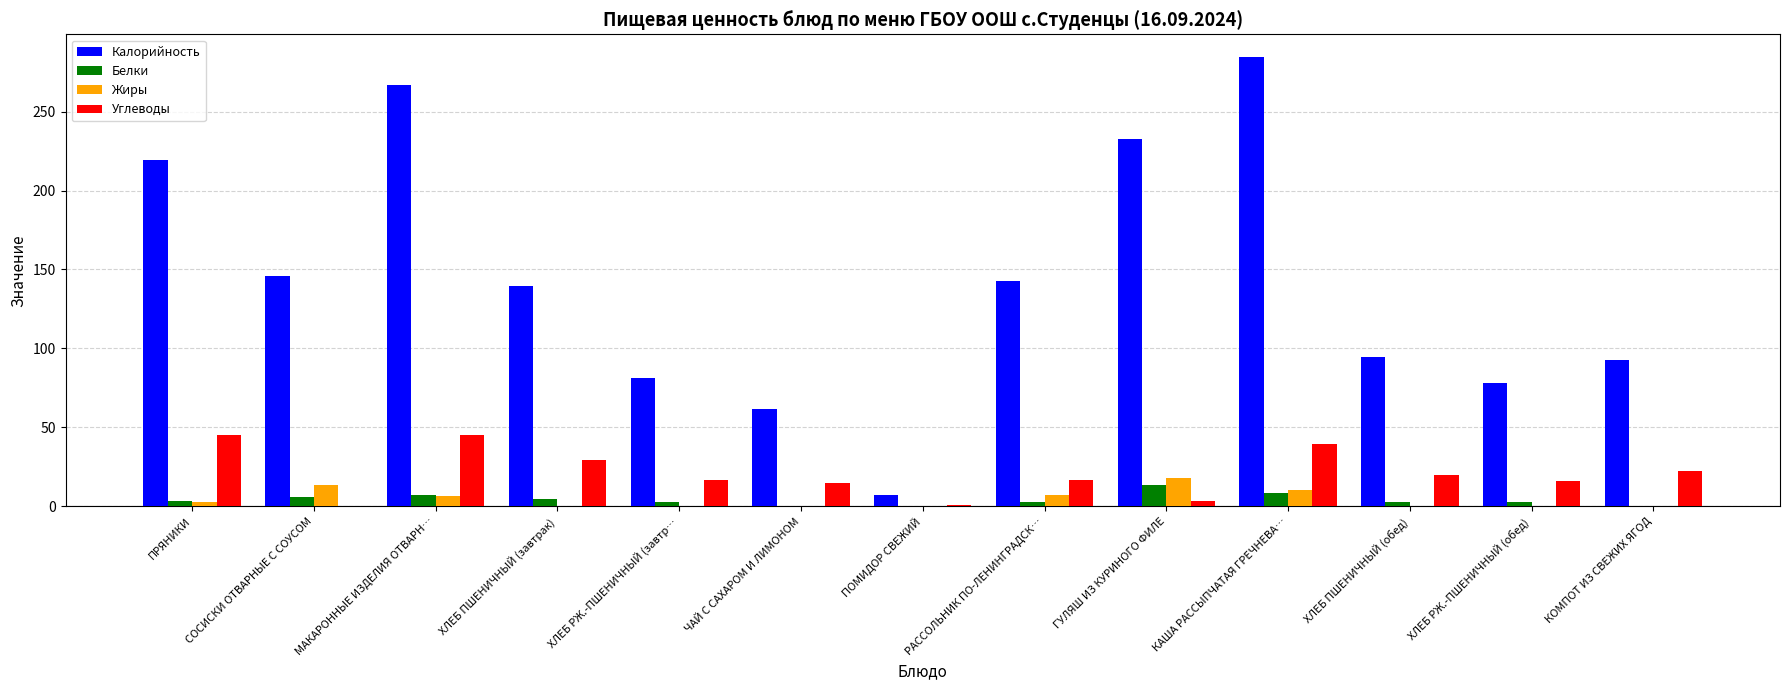

The Калорийность series shows 143.3 at МАКАРОННЫЕ ИЗДЕЛИЯ ОТВАРН…. True or false?

False